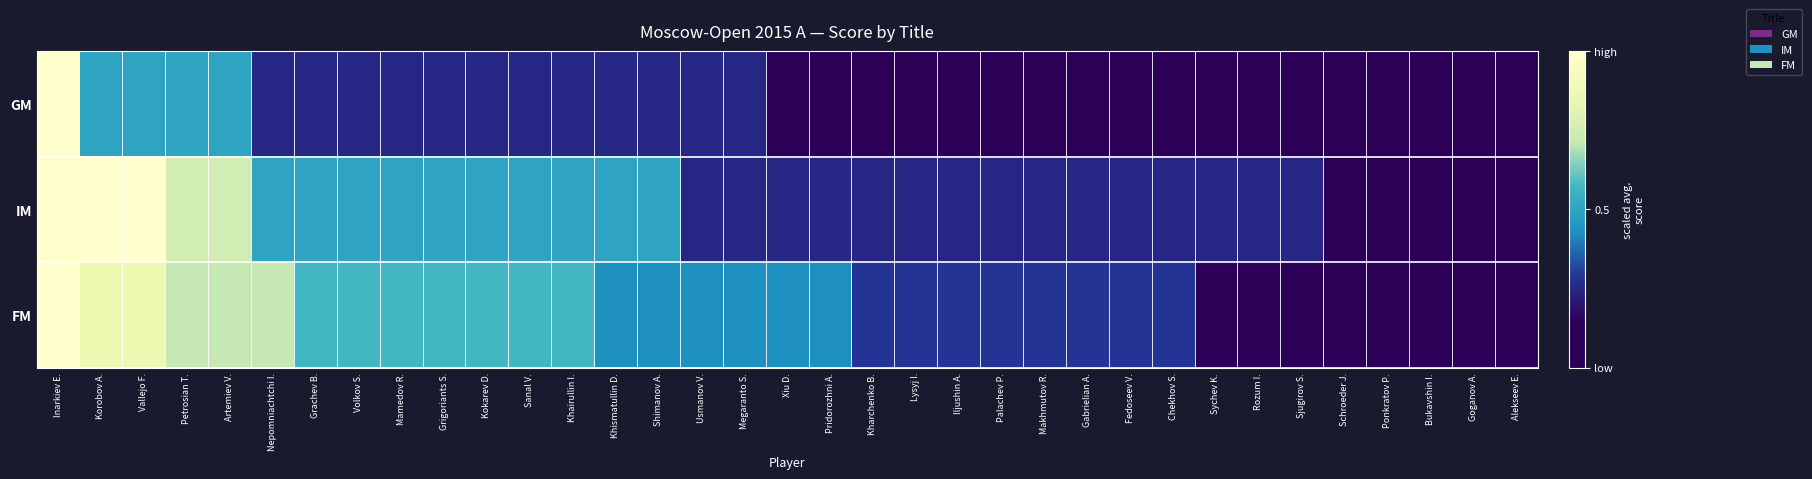

At which category is the sum across all series the highest?

Inarkiev E.